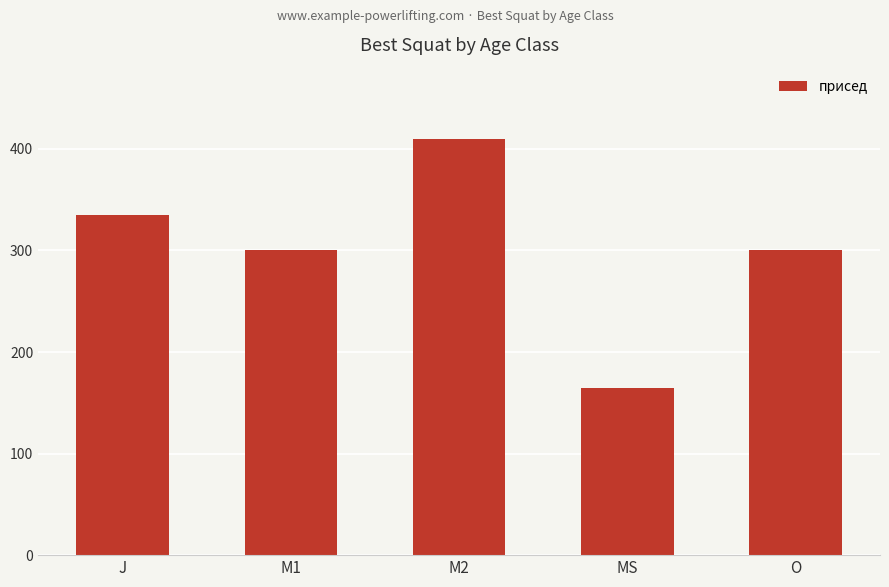

The value at M2 is 410. True or false?

True